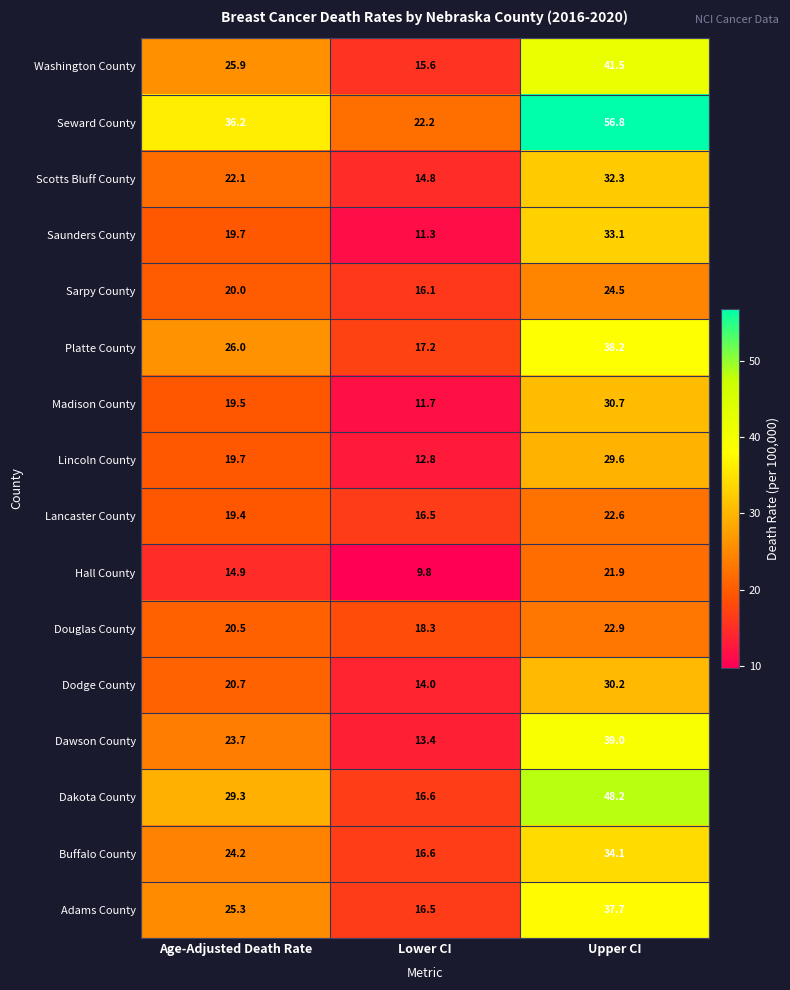

The Seward County series shows 36.2 at Age-Adjusted Death Rate. True or false?

True